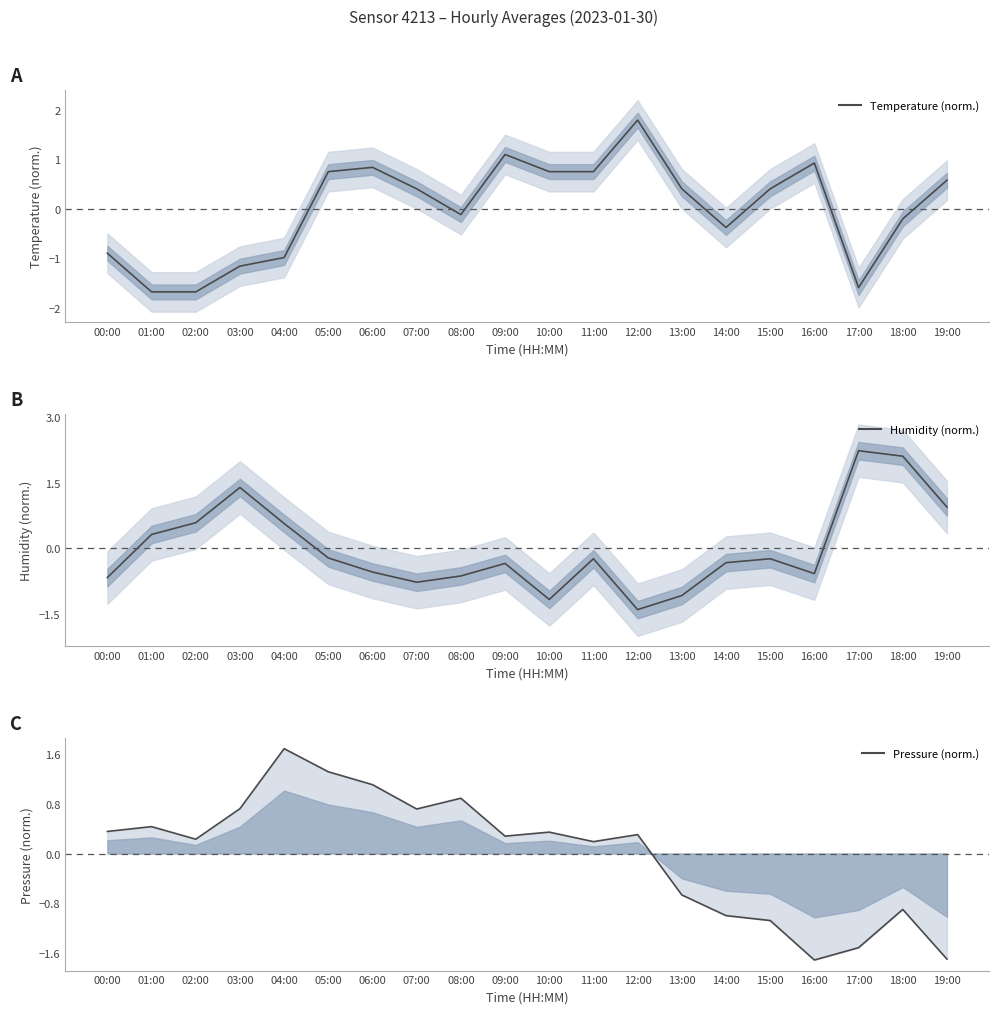

The Humidity (norm.) series shows -0.2 at 15:00. True or false?

True